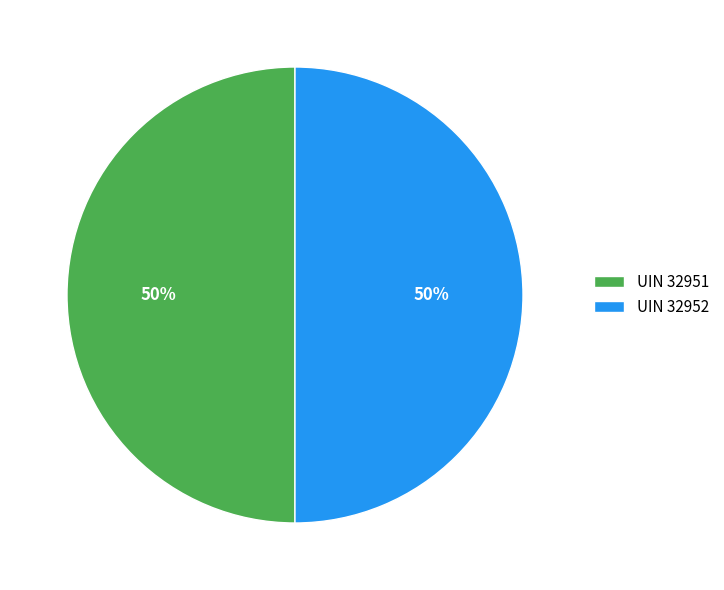

Is the sum of UIN 32951 and UIN 32952 greater than half?

Yes